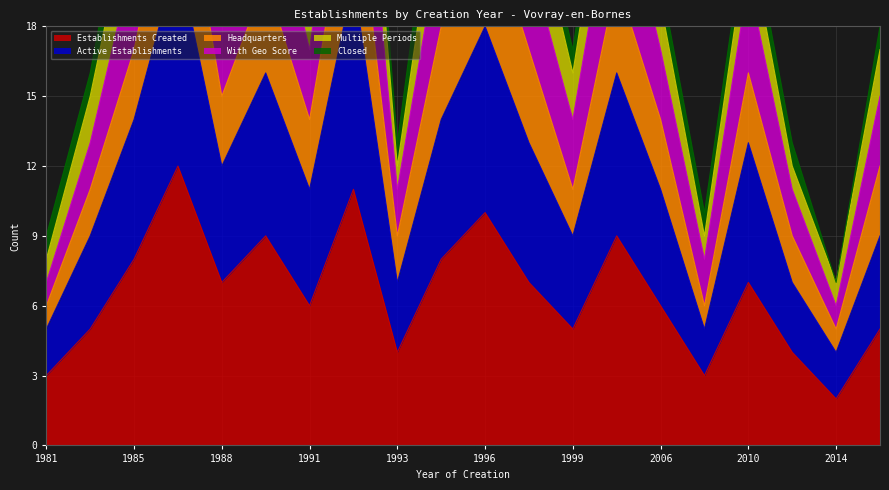

Where is the first local maximum for Active Establishments?

1986